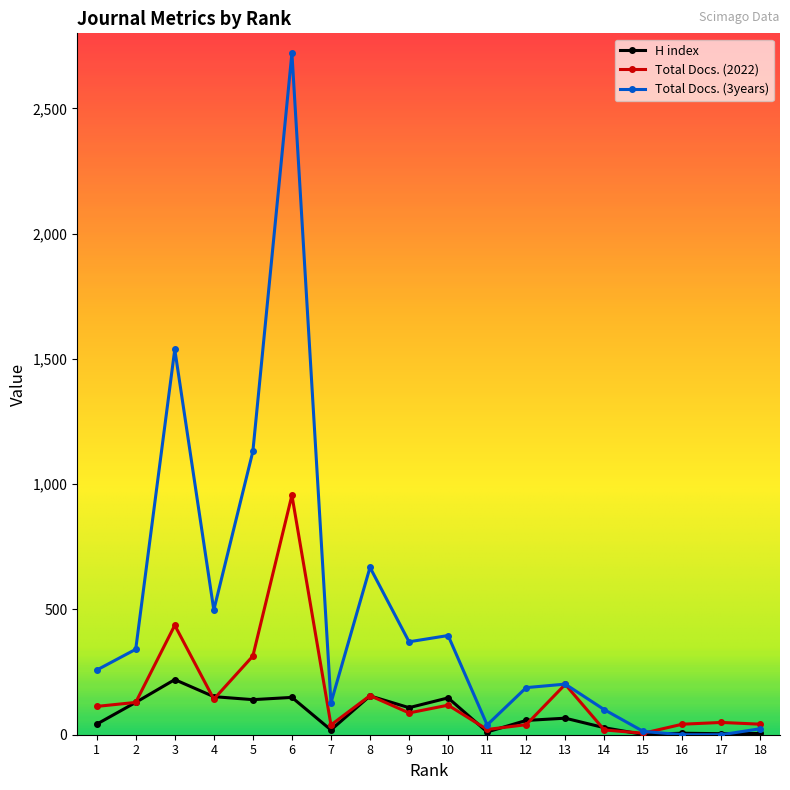

What is the average value of the H index series?

80